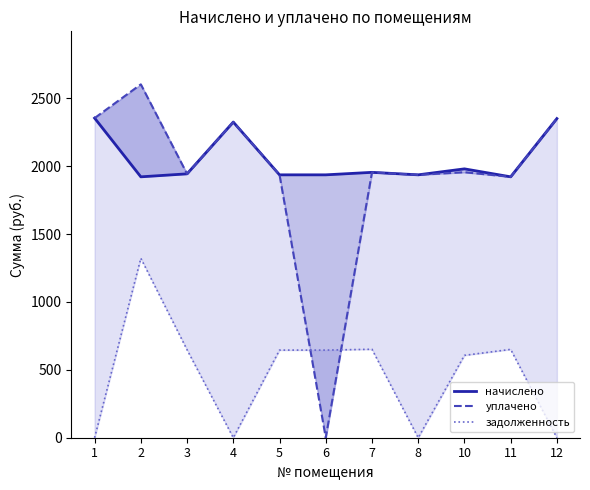

What are all the series names shown in the legend?

начислено, уплачено, задолженность